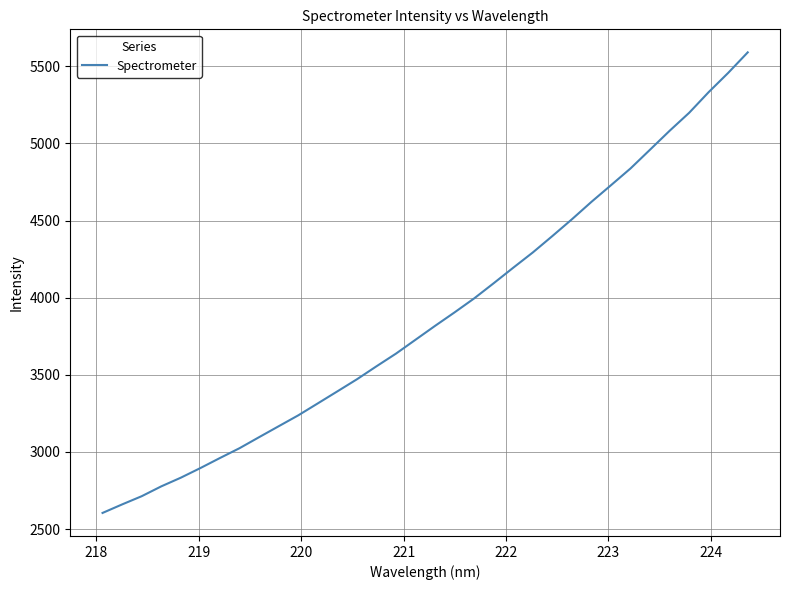

How many categories are shown in the chart?

34